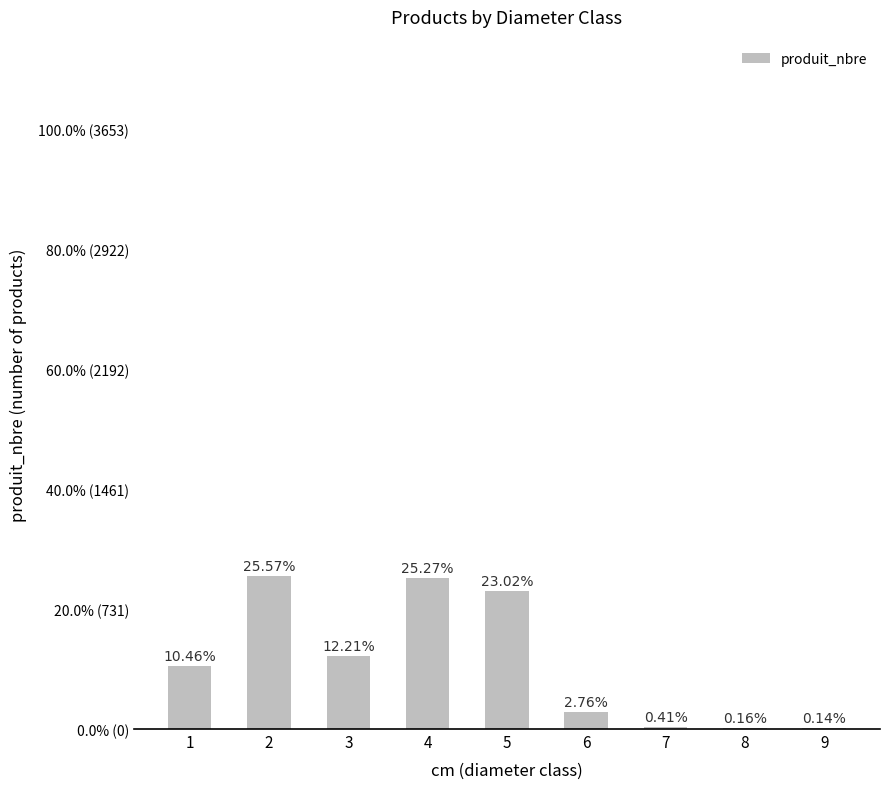

What is the value of the 6th bar from the left?

101